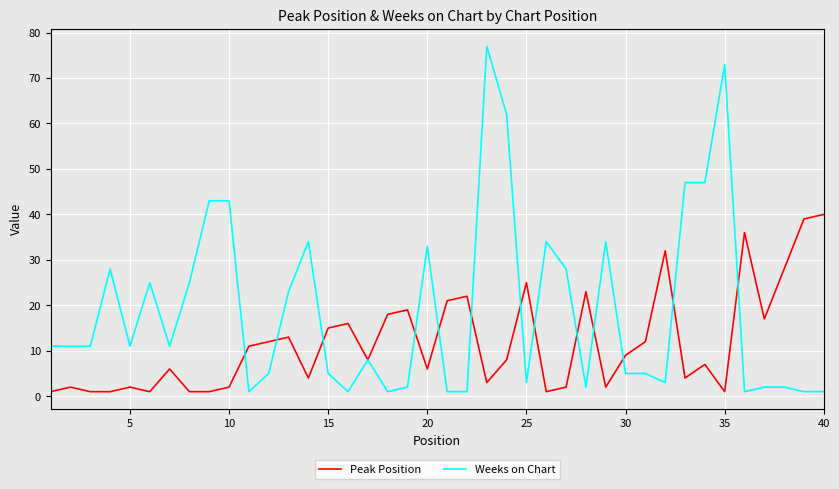

True or false: Peak Position has more than 2 interior local peaks.

True